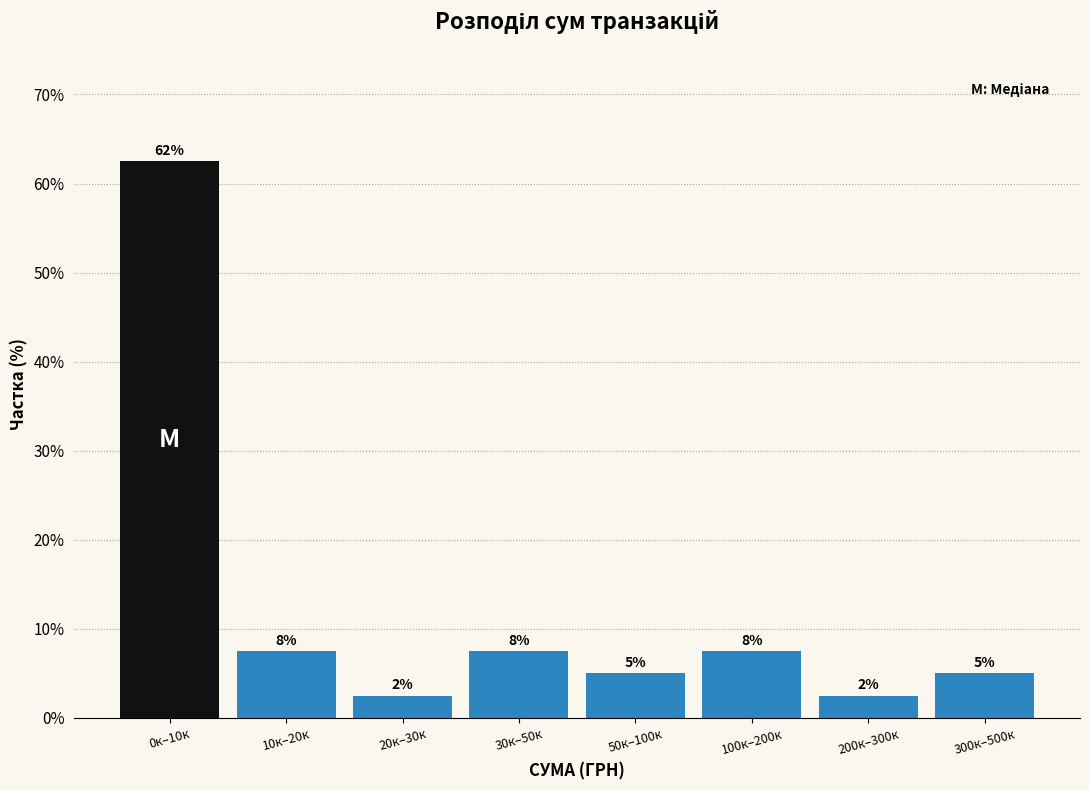

Are the bars horizontal?

No